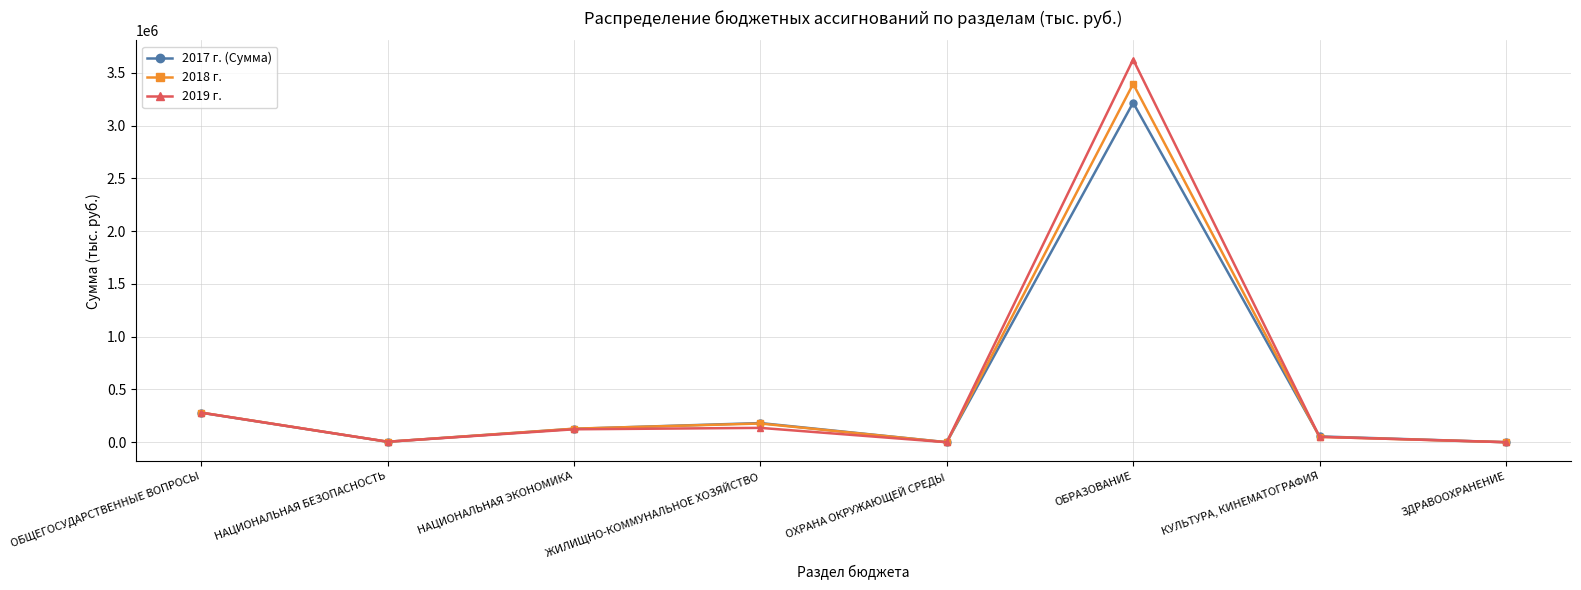

In 2019 г., how many points are higher than both neighbors (excluding endpoints)?

2